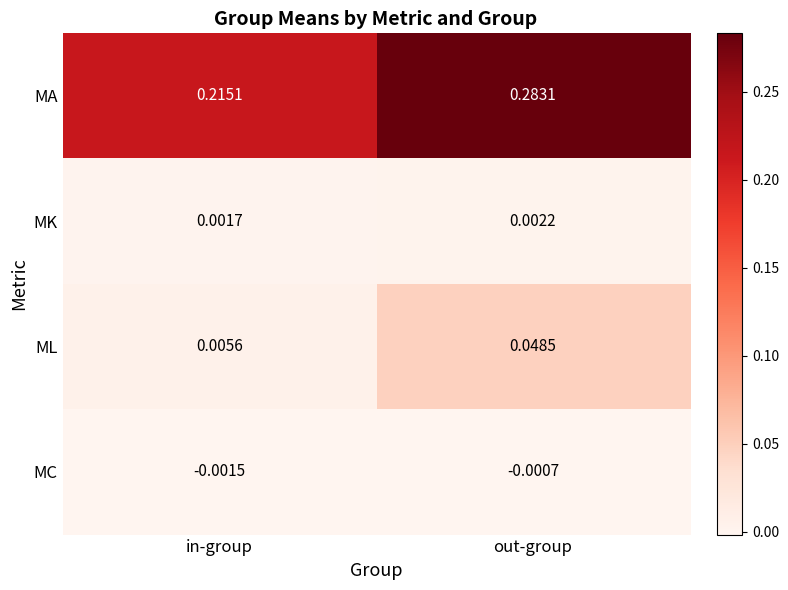

Which series has the largest total across all categories?

MA